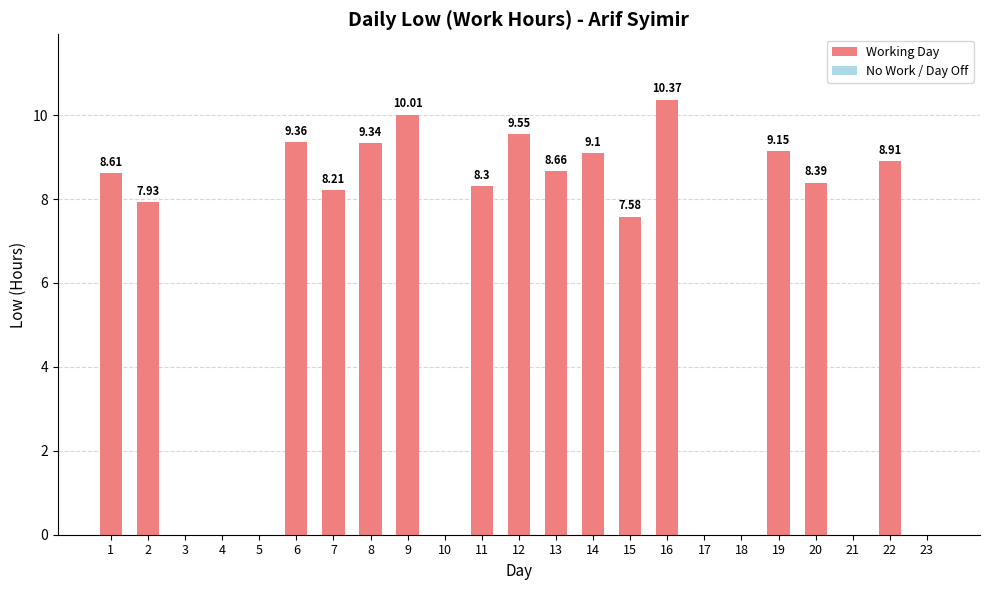

What is the sum of all values?

133.5